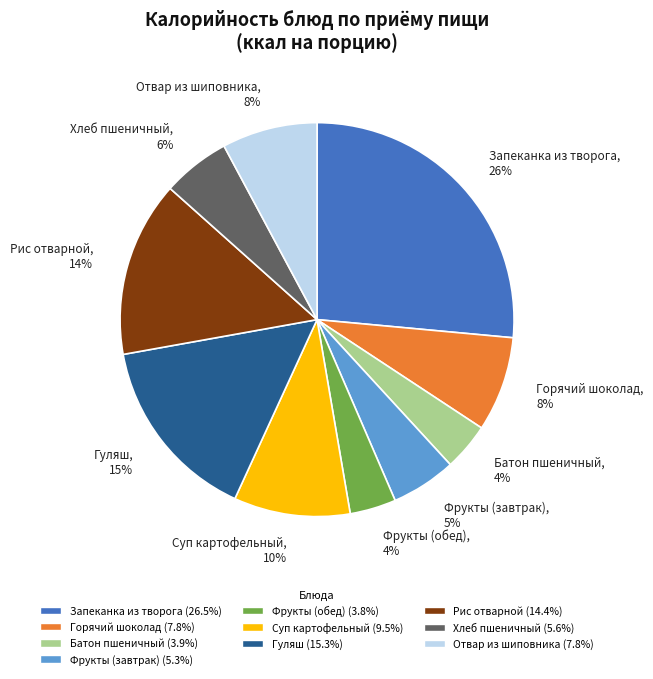

Count the number of slices in the pie.

10